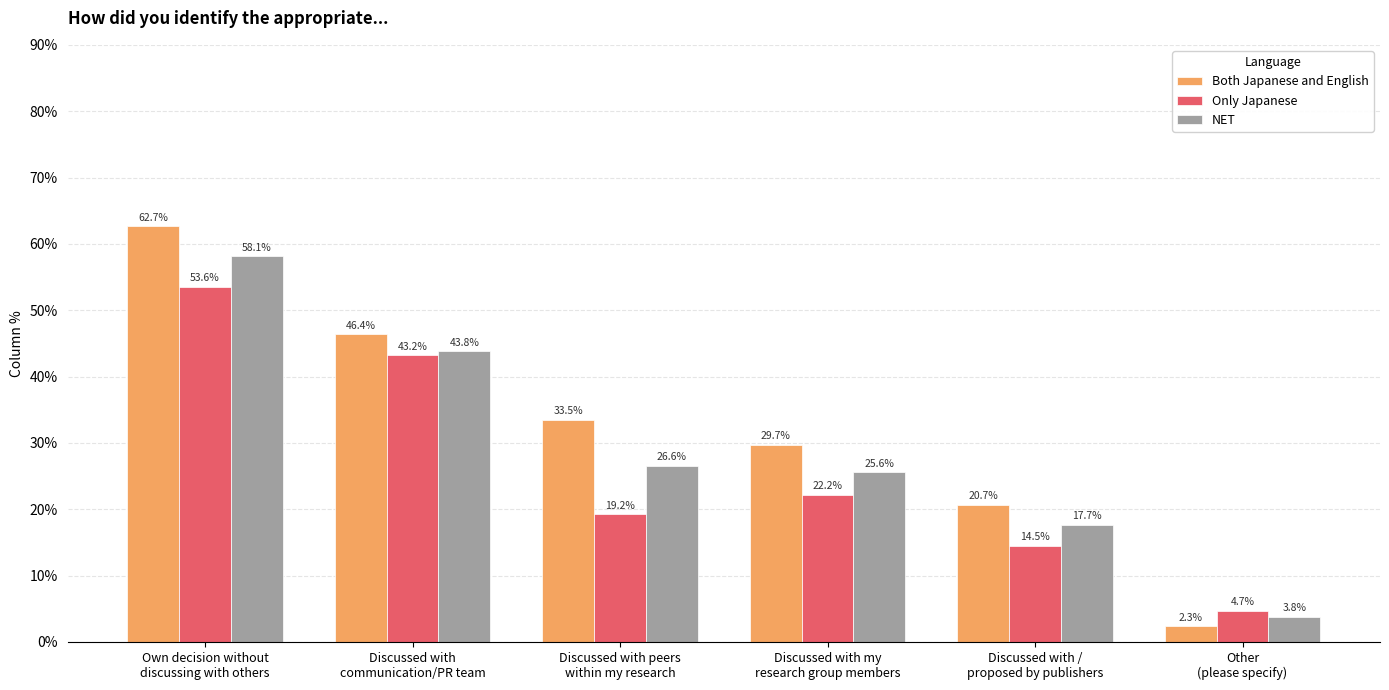

How many bars are there in total?

18